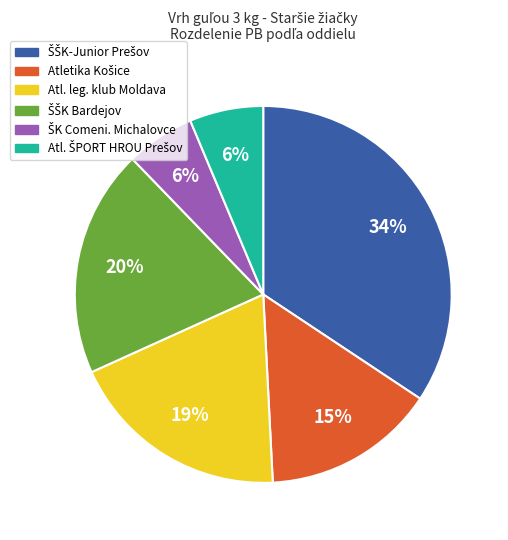

Does any single category account for the majority?

No